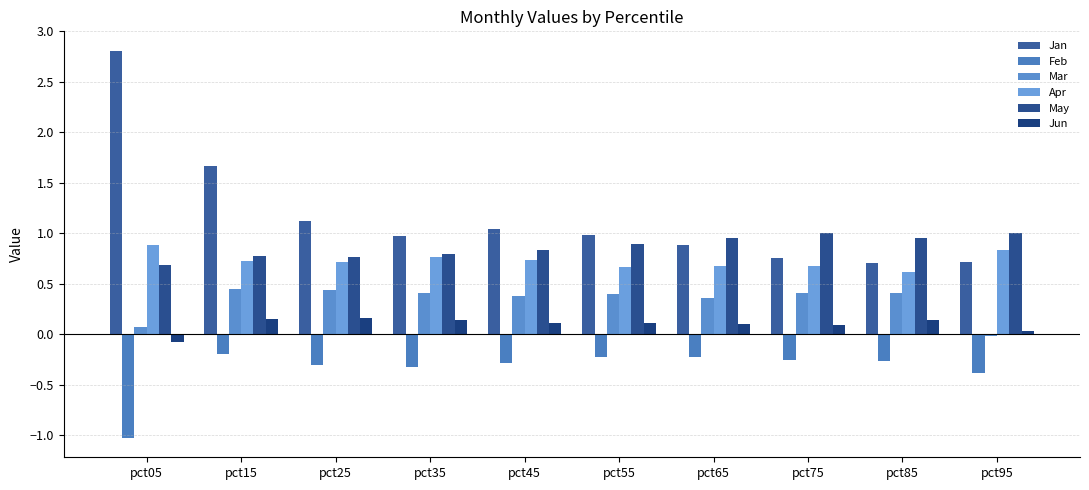

What is the highest value of the Feb series?

-0.2